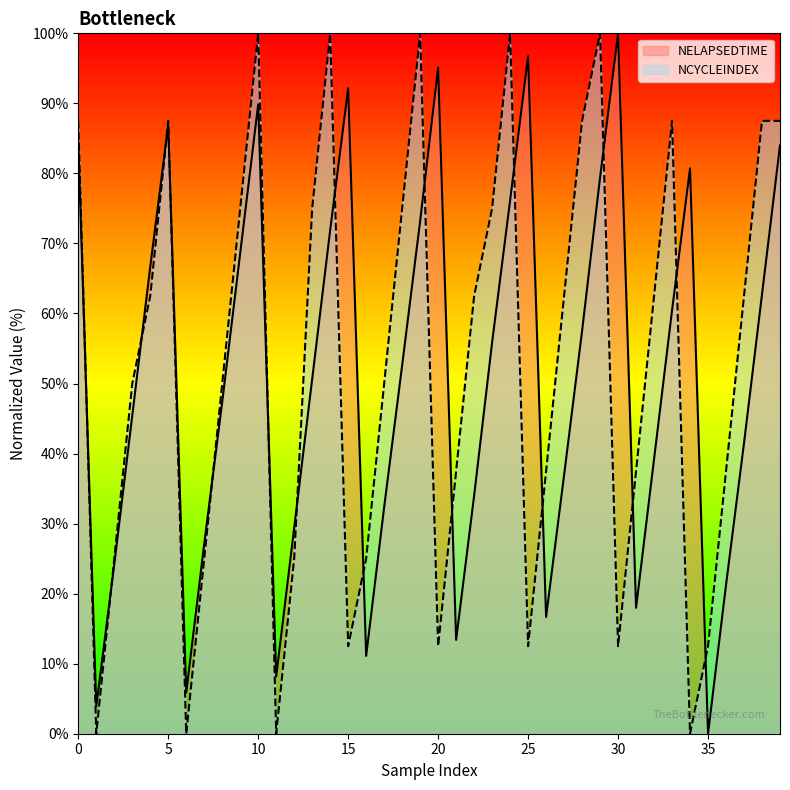

True or false: NCYCLEINDEX has more than 0 interior local peaks.

True